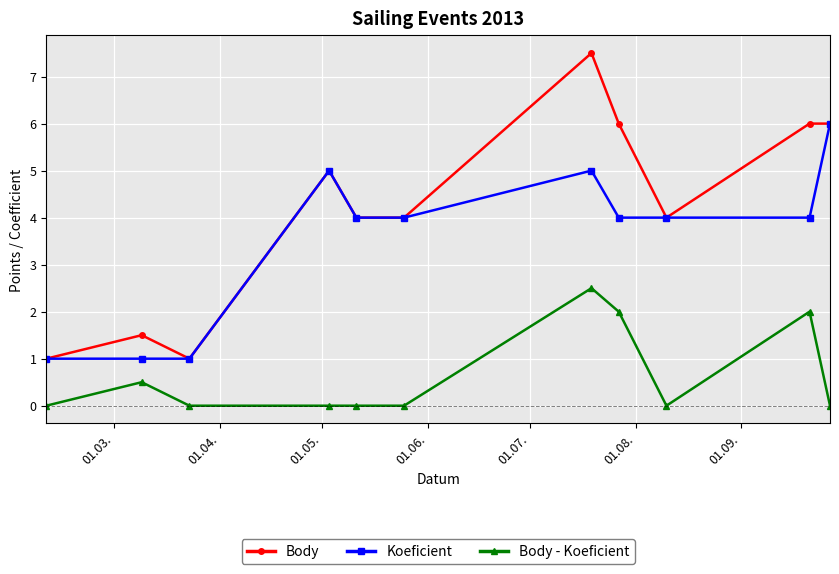

Which series has the largest total across all categories?

Body